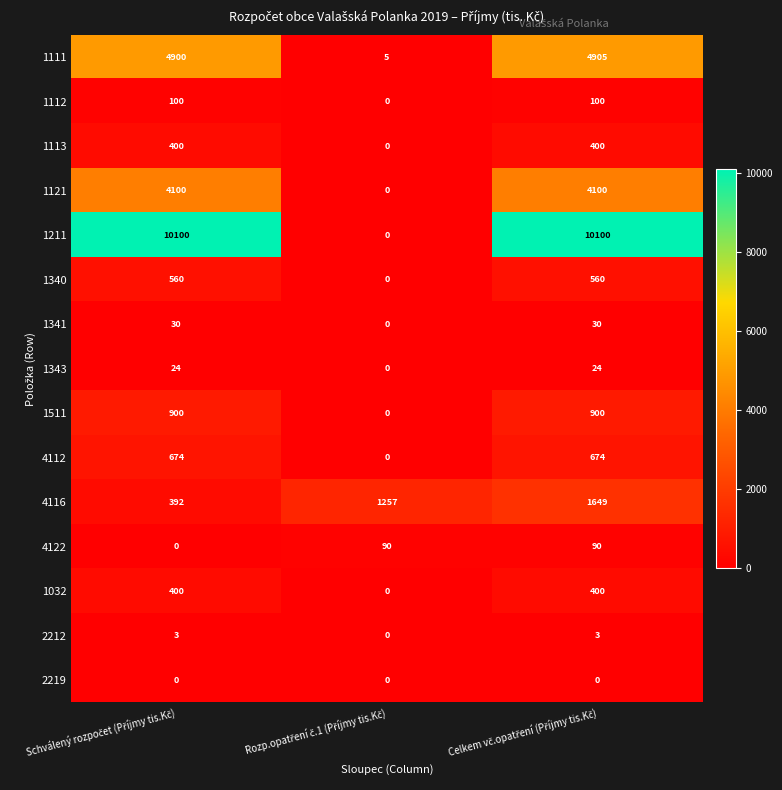

Which series has the widest spread of values?

1211